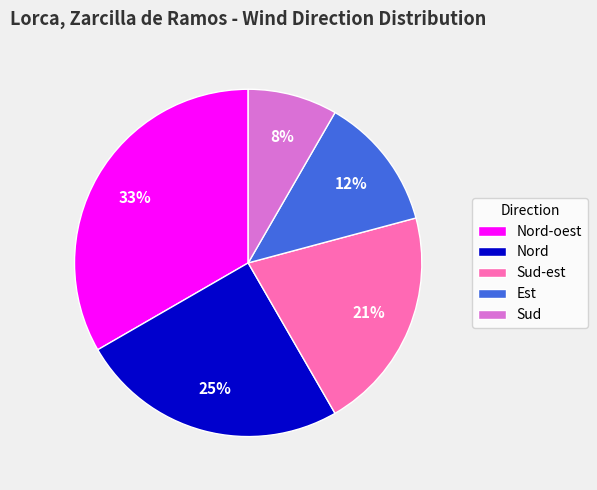

Between Est and Nord, which is larger?

Nord